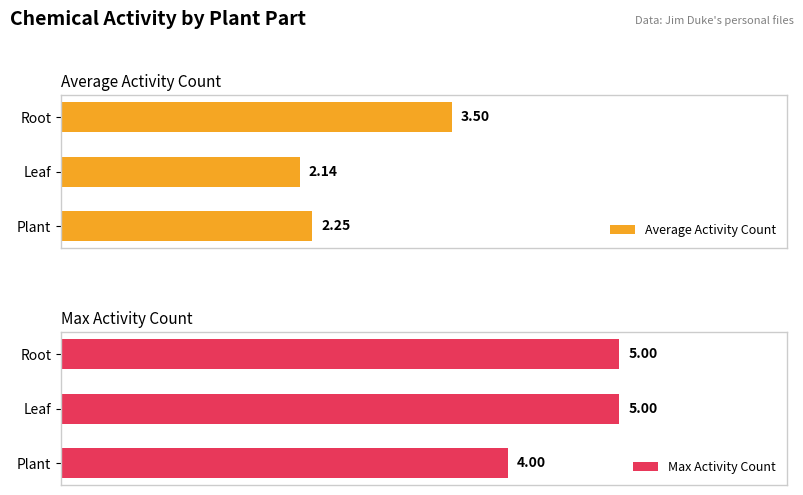

Count the number of data series in this chart.

2